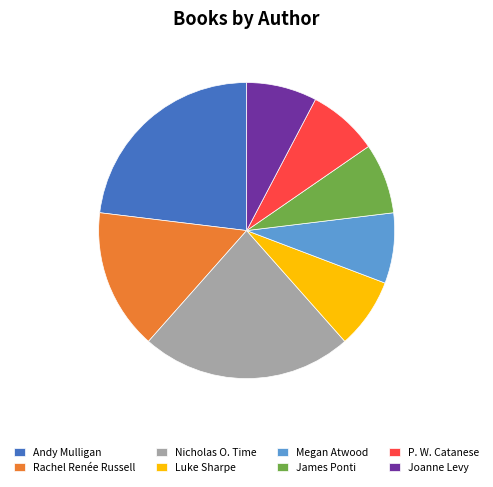

True or false: Megan Atwood accounts for 8% of the total.

True